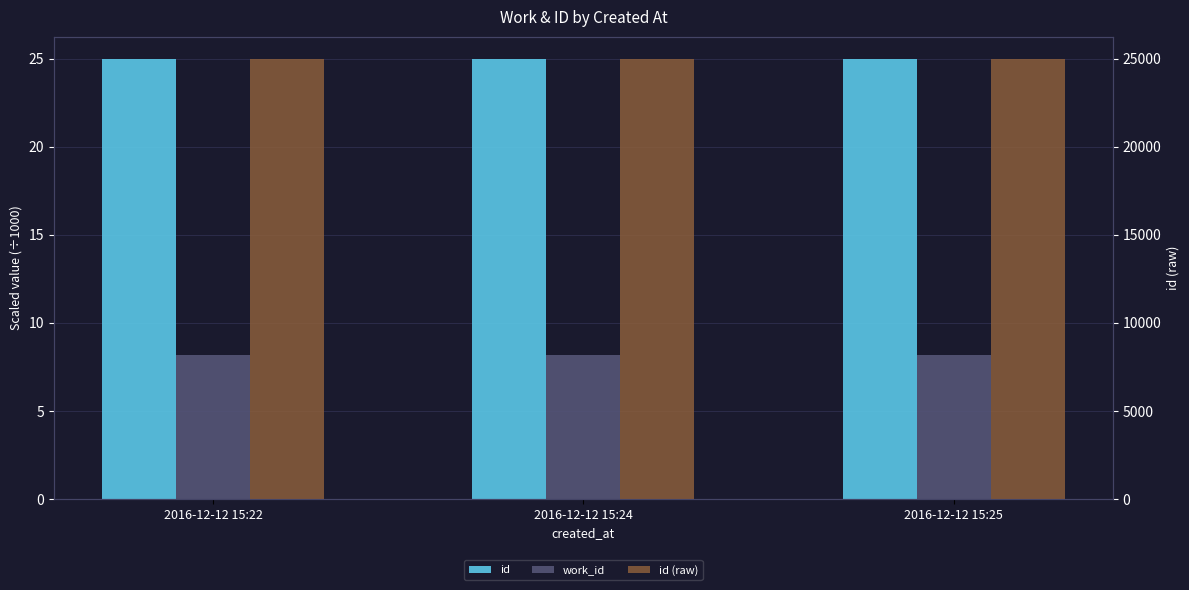

How many data points in id (raw) are less than 24985?

1